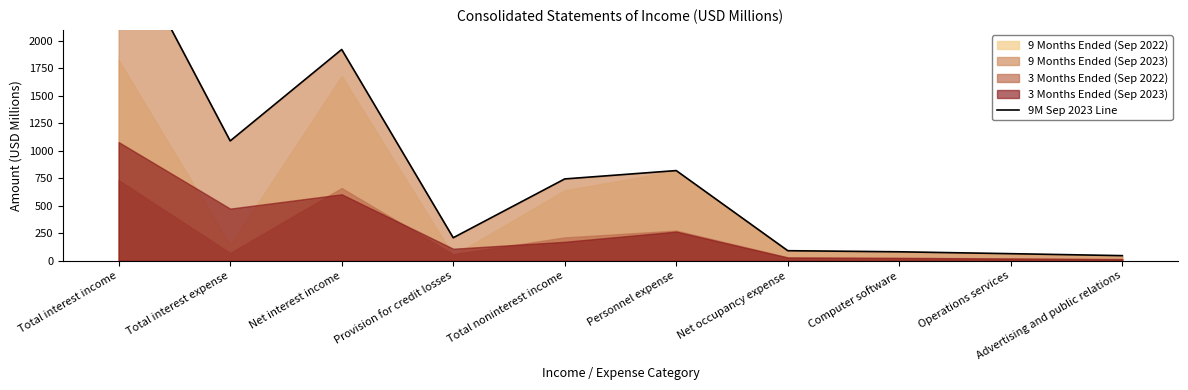

Is it true that the value at Advertising and public relations is 74?

False